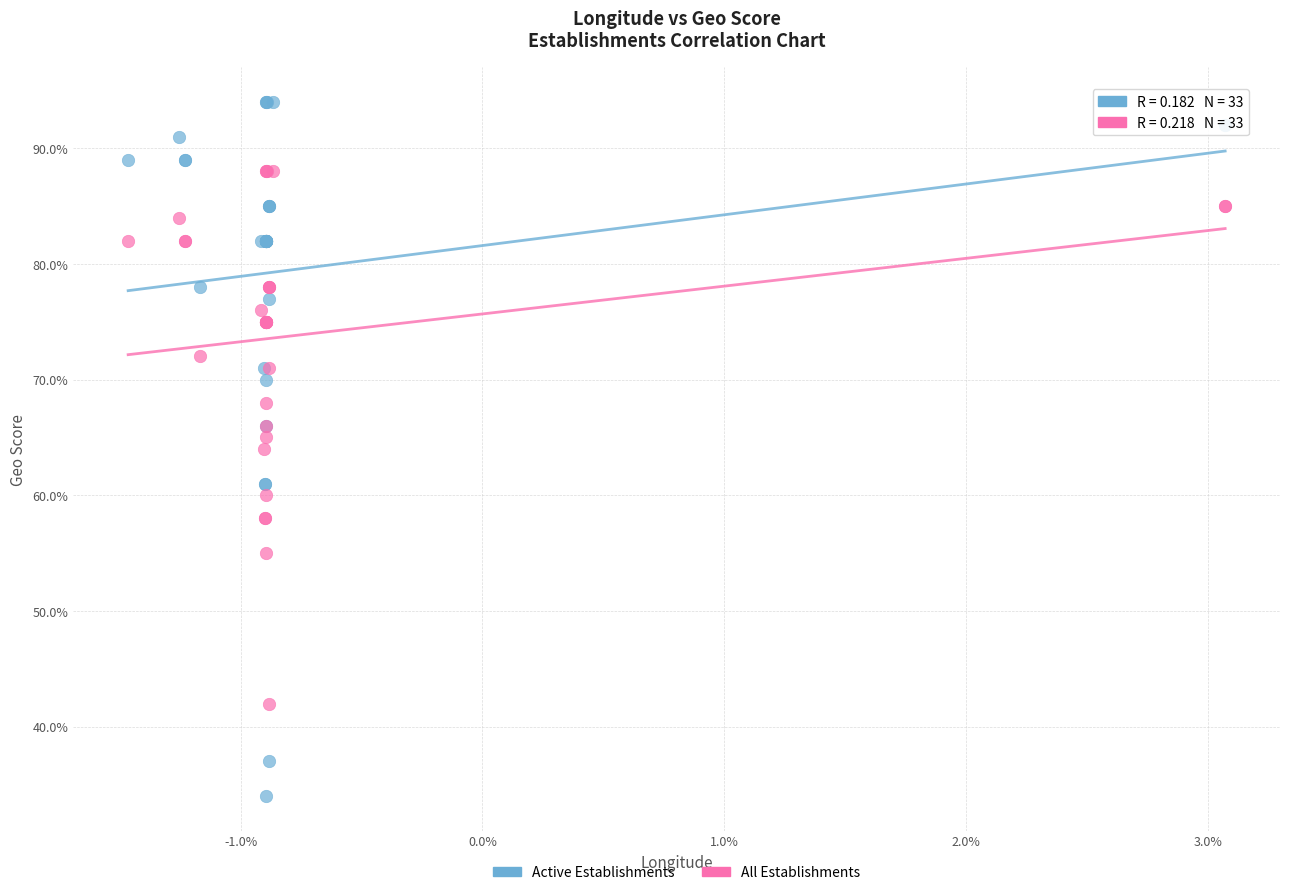

What are all the series names shown in the legend?

Active Establishments, All Establishments